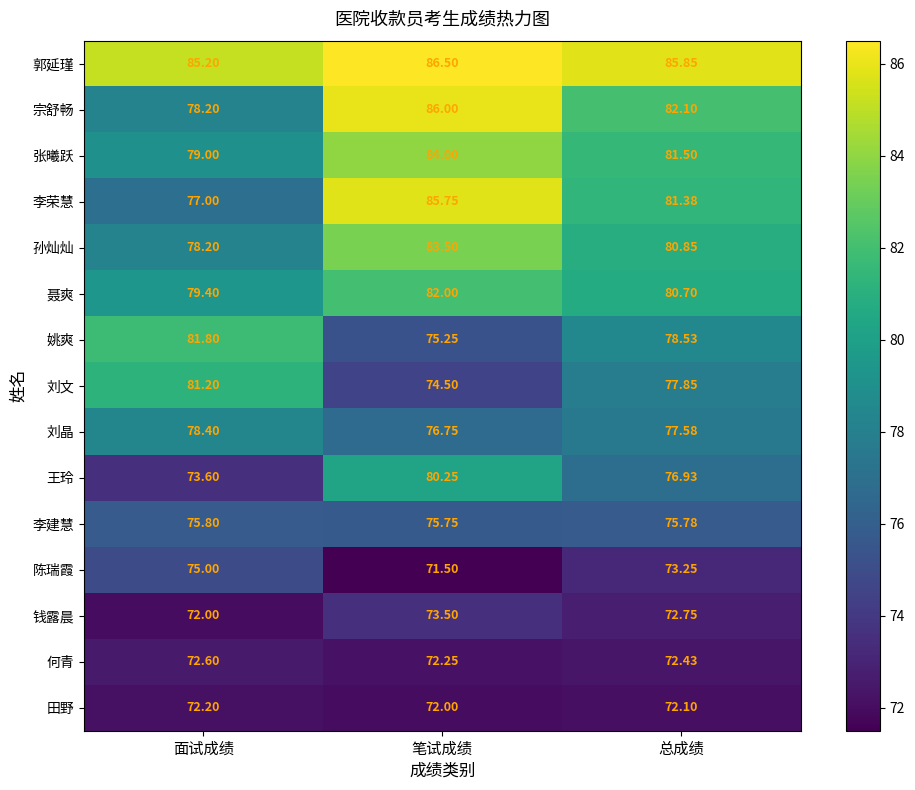

At 笔试成绩, list the series in order from largest to smallest.

郭延瑾, 宗舒畅, 李荣慧, 张曦跃, 孙灿灿, 聂爽, 王玲, 刘晶, 李建慧, 姚爽, 刘文, 钱露晨, 何青, 田野, 陈瑞霞